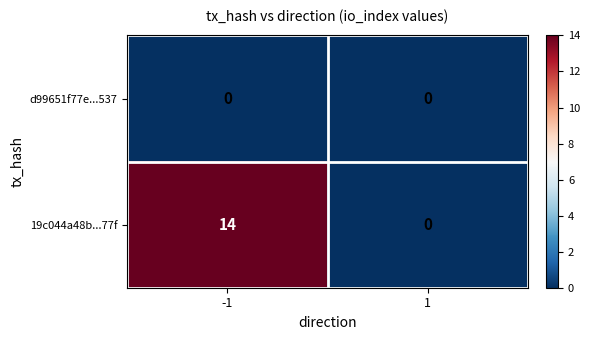

Count the number of categories in the chart.

2